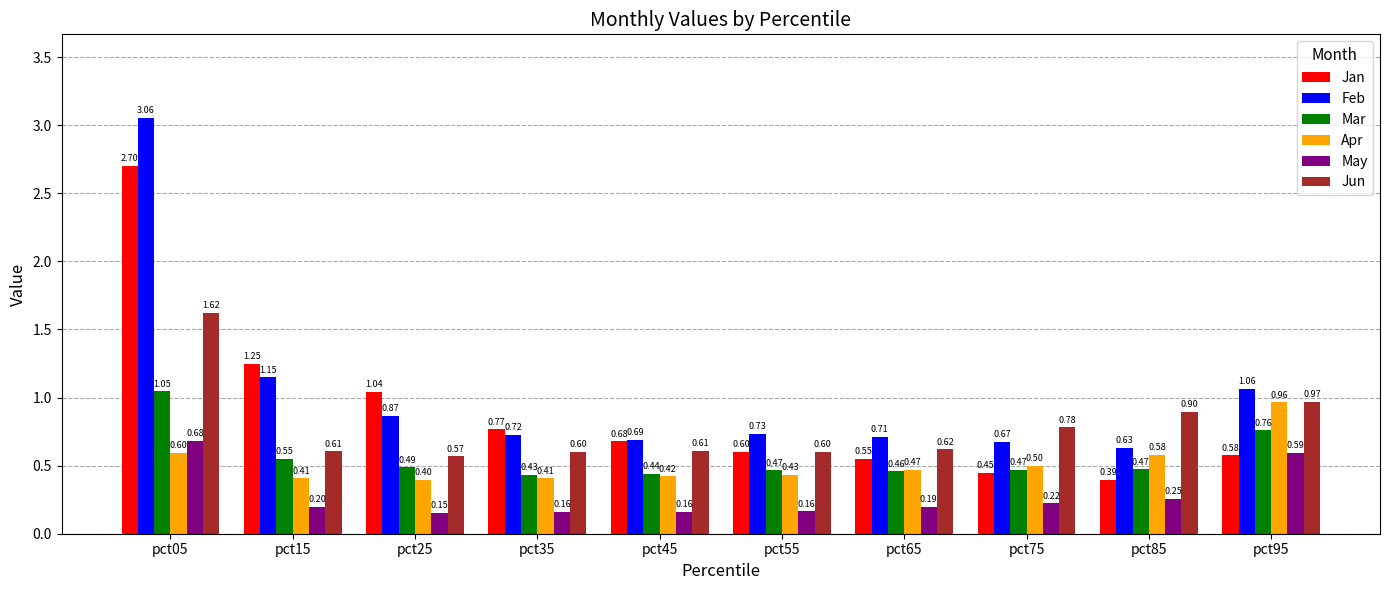

How many bars are there in each group?

6